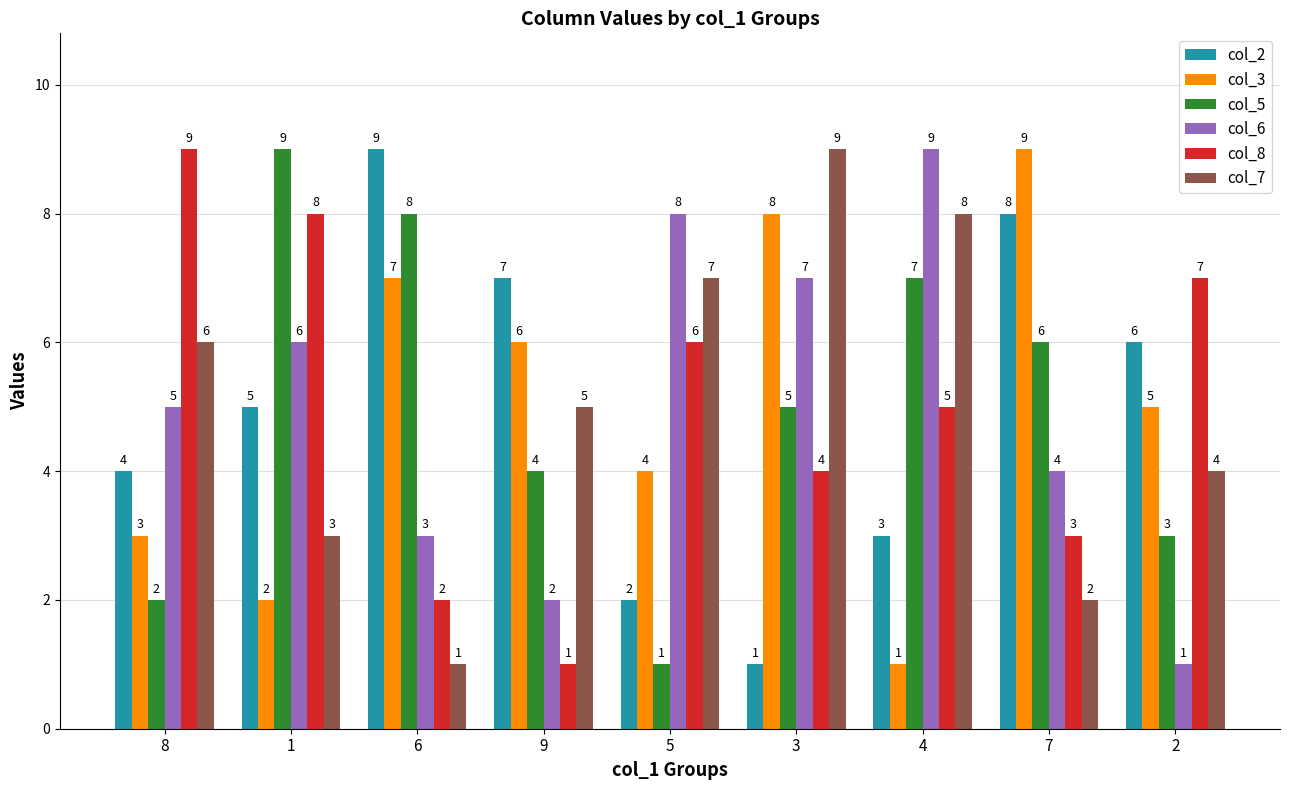

At 6, list the series in order from smallest to largest.

col_7, col_8, col_6, col_3, col_5, col_2